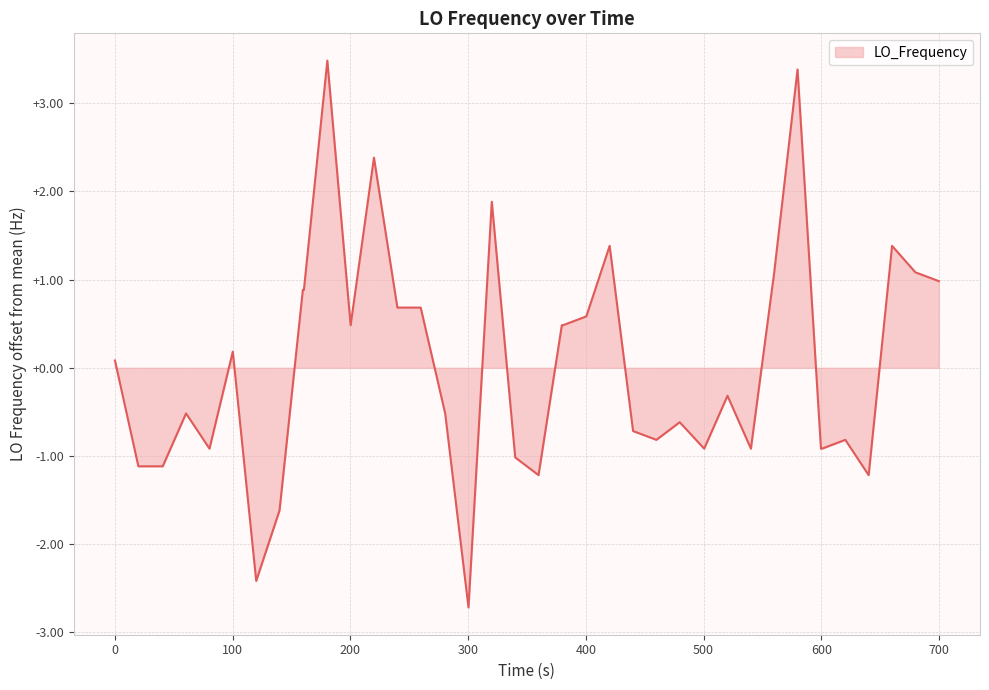

What is the difference between the maximum and minimum values?

6.2